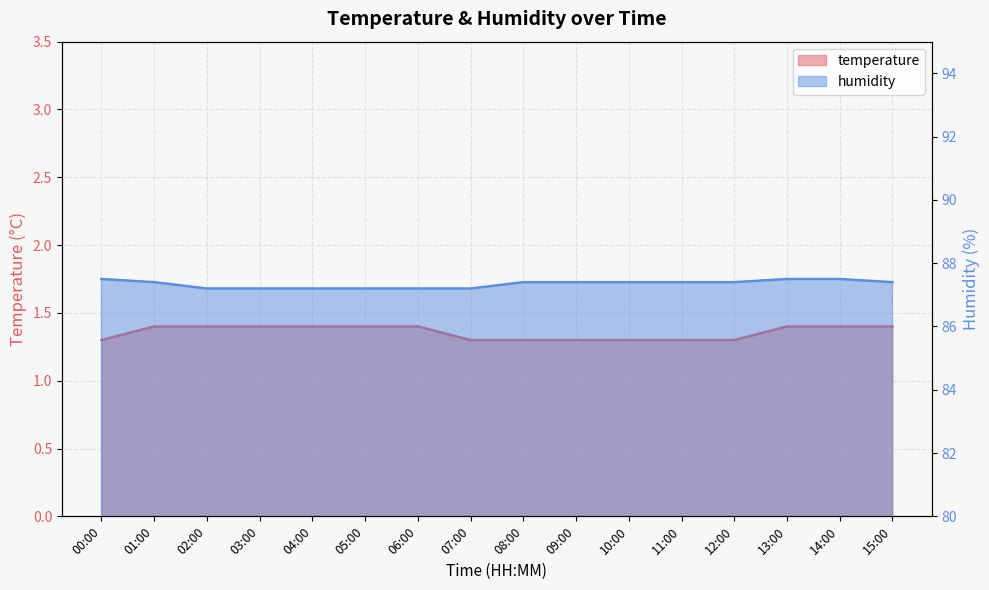

True or false: humidity has a value of 154.2 at 01:00.

False